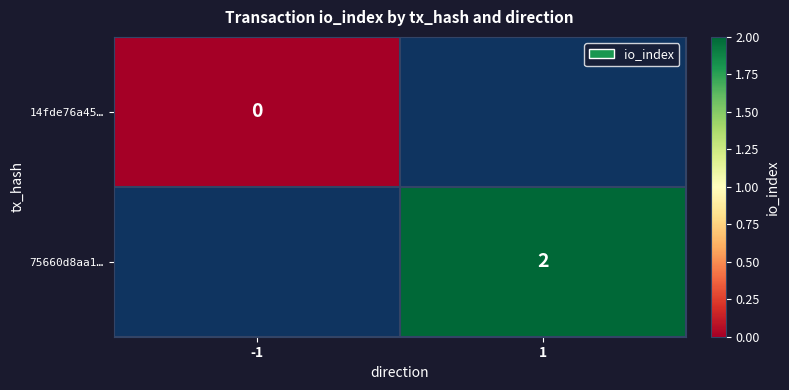

Is the value of 14fde76a45… at -1 greater than the value of 75660d8aa1… at 1?

No